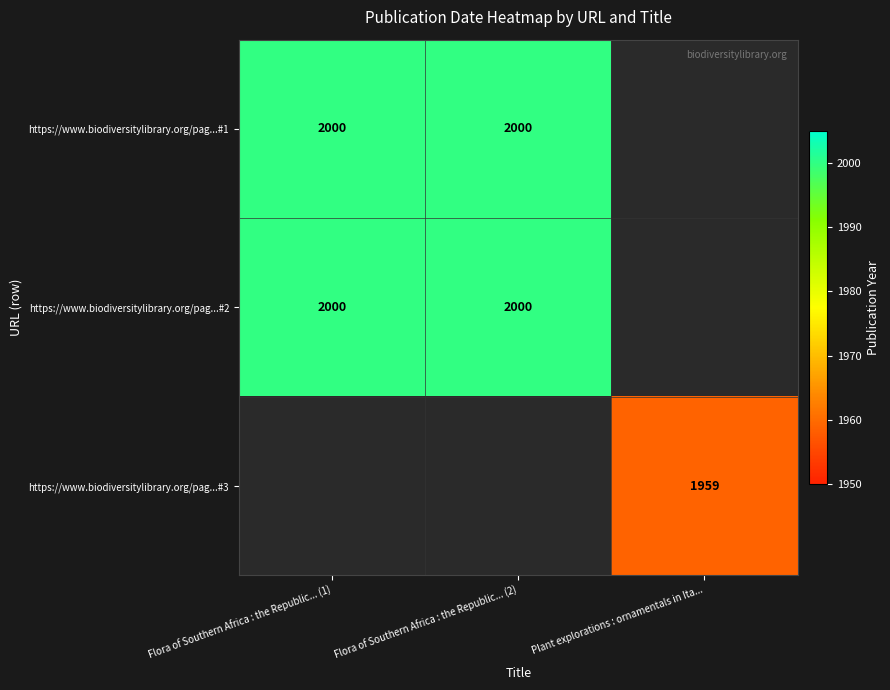

The value of https://www.biodiversitylibrary.org/pag...#1 at Flora of Southern Africa : the Republic... (2) is 1088. True or false?

False